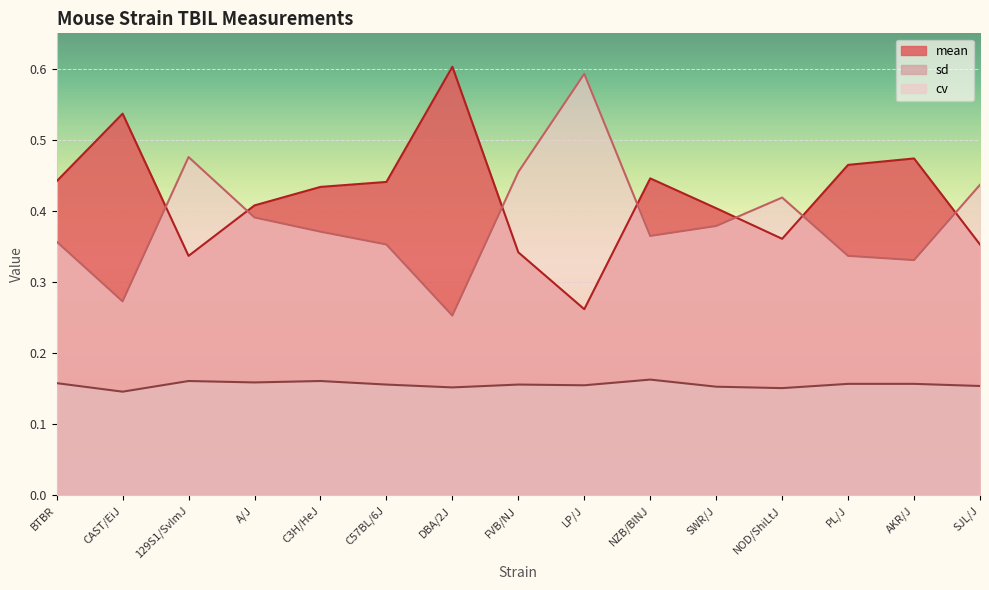

True or false: sd has more than 1 points higher than both neighbors.

True